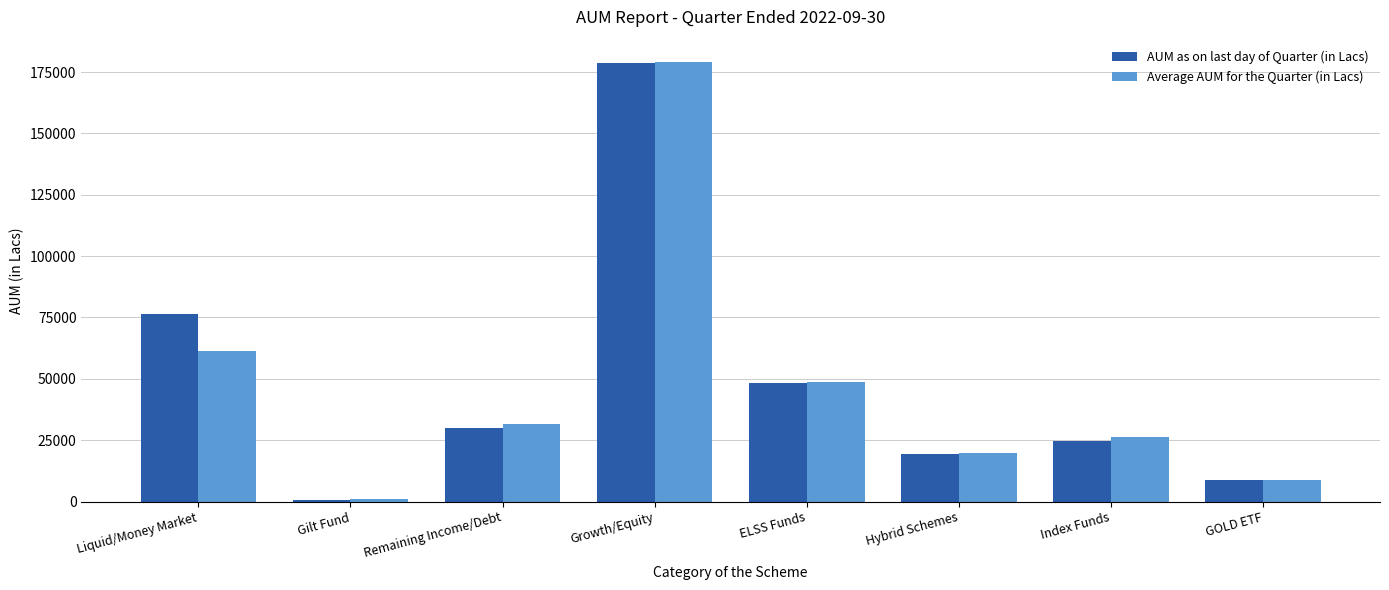

At how many categories does at least one series exceed 88215?

1